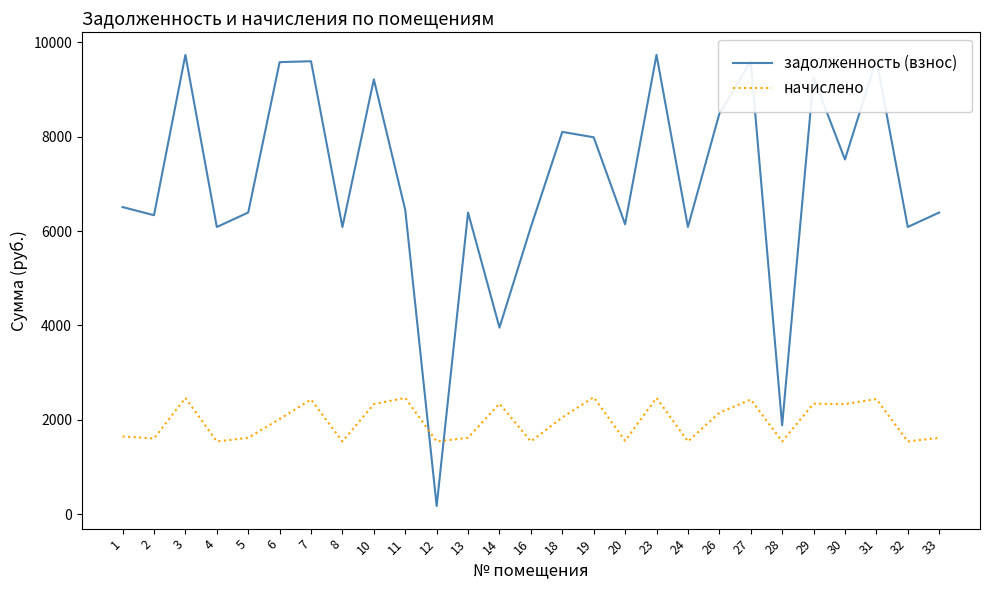

Rank the series by their average value, from highest to lowest.

задолженность (взнос), начислено